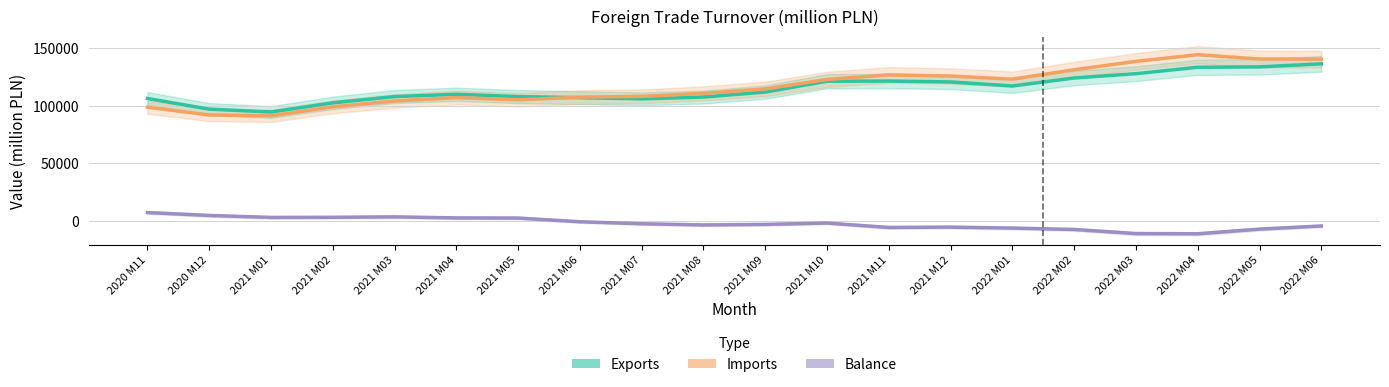

At which label does Balance first exceed -2150?

2020 M11